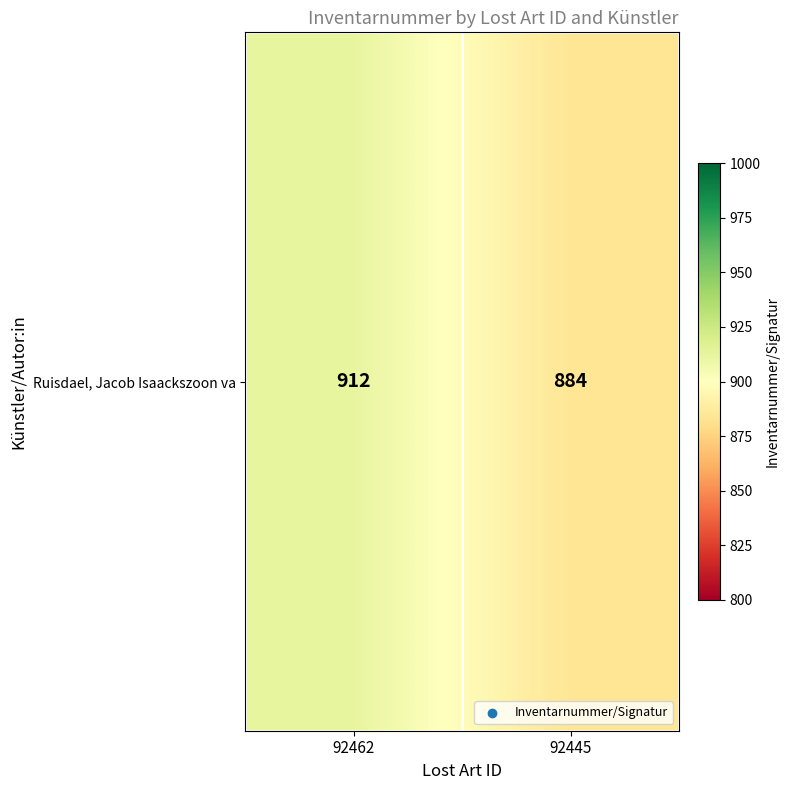

Reading right to left, list all the values displayed in this chart.

92445=884	92462=912